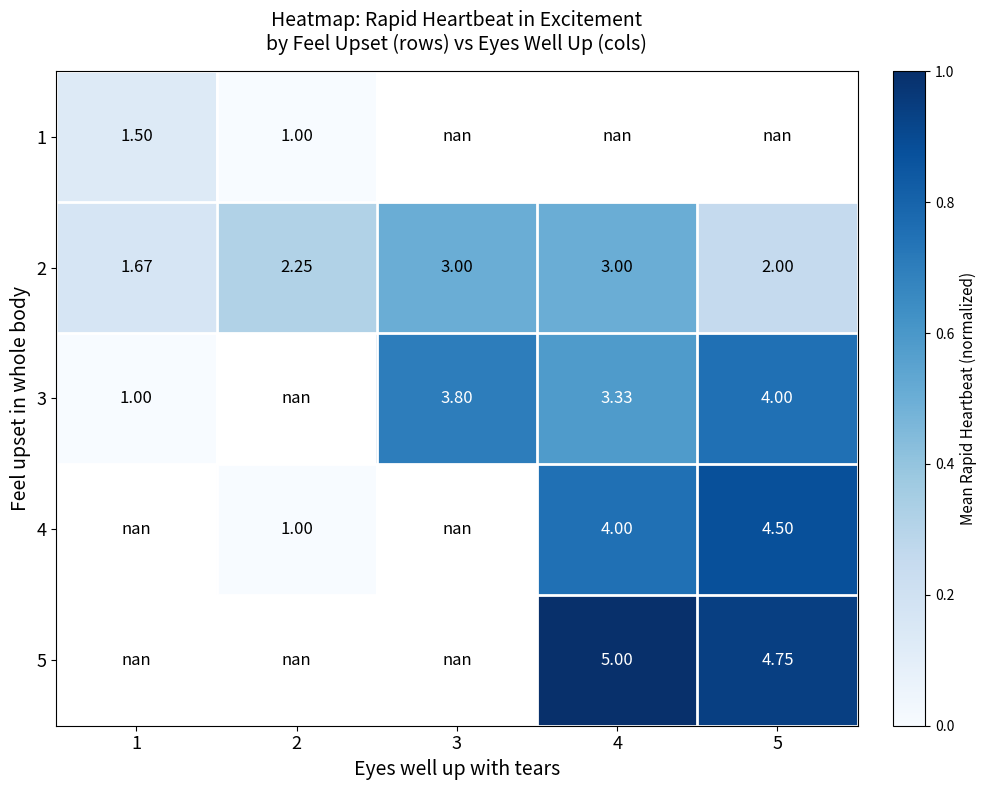

Is the value of 1 at 1 greater than the value of 3 at 5?

No